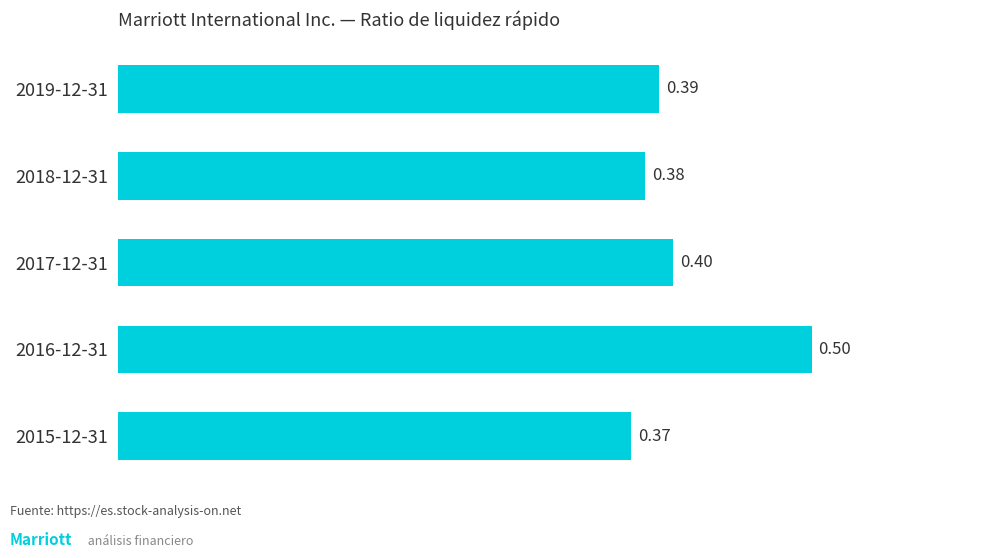

Are the bars grouped side by side (vs. stacked)?

No